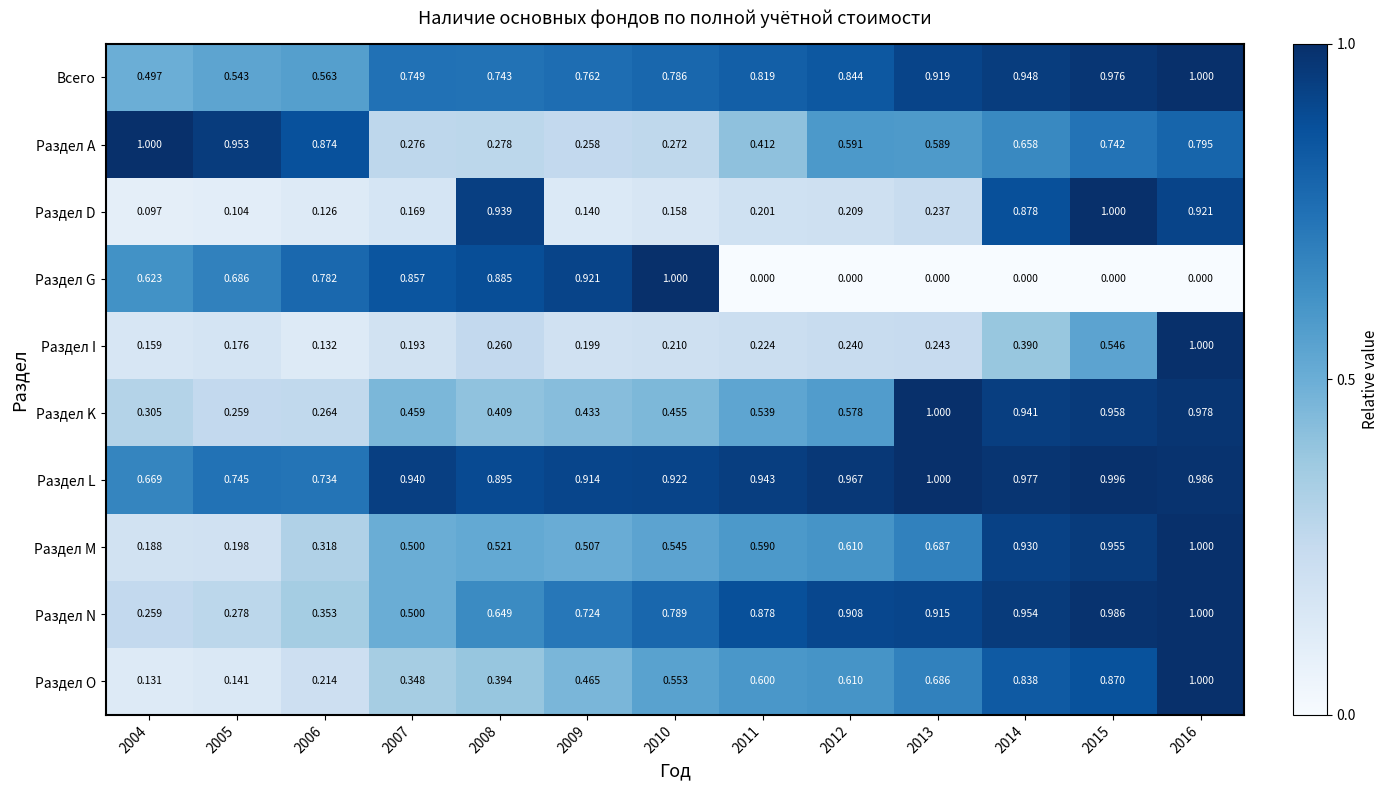

Which series has the largest range (max minus min)?

Раздел G